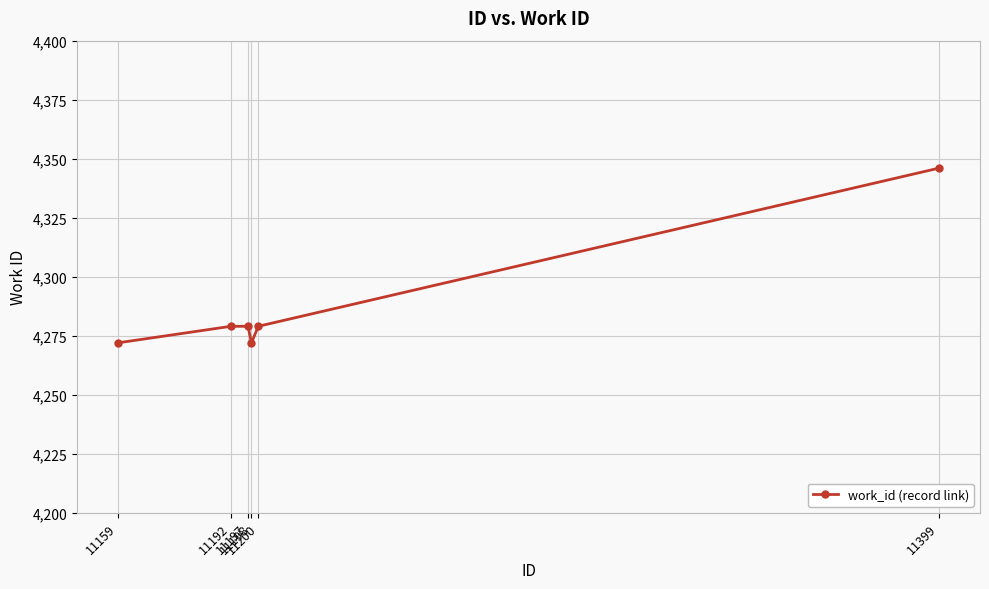

What is the difference between the values at 11197 and 11159?

7